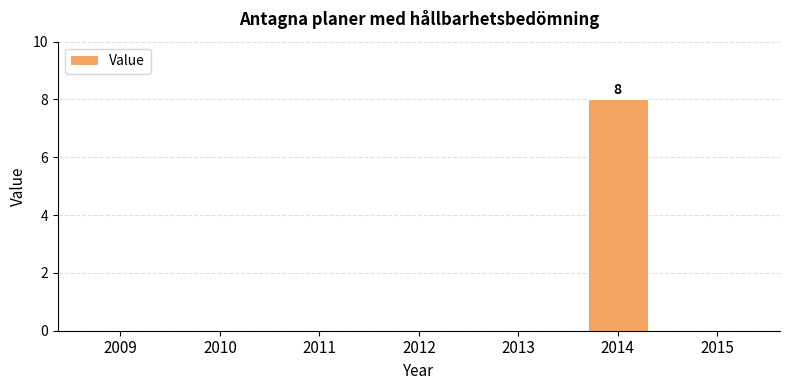

The value at 2014 is 2. True or false?

False